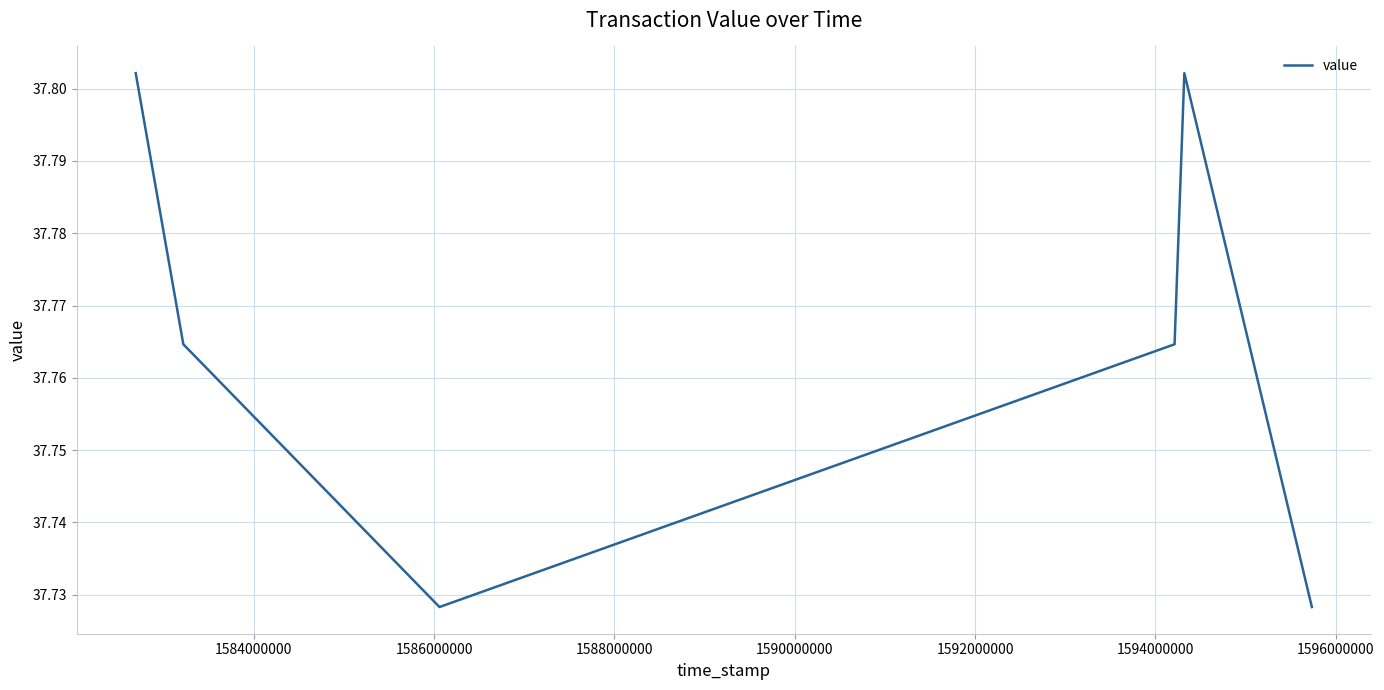

How many interior local peaks (higher than both neighbors) does the data have?

1